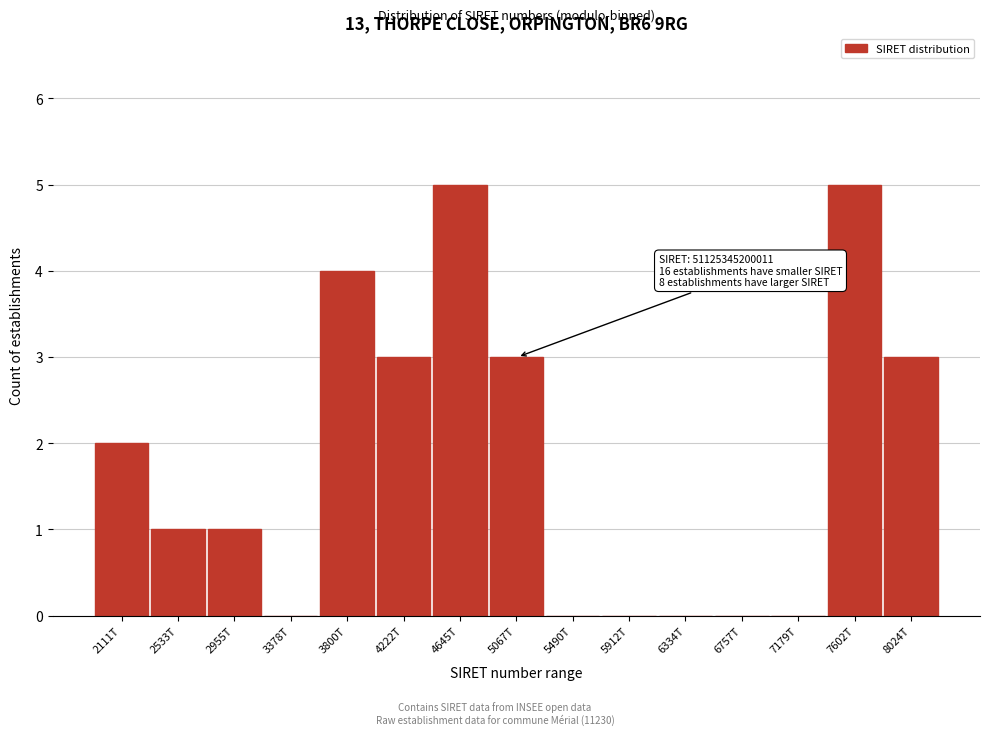

Reading right to left, what are all the values shown in this chart?

8024T=3	7602T=5	7179T=0	6757T=0	6334T=0	5912T=0	5490T=0	5067T=3	4645T=5	4222T=3	3800T=4	3378T=0	2955T=1	2533T=1	2111T=2